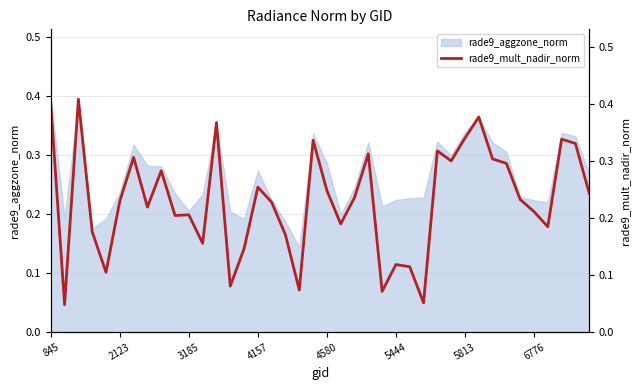

The value of rade9_aggzone_norm at 845 is 0.6. True or false?

False